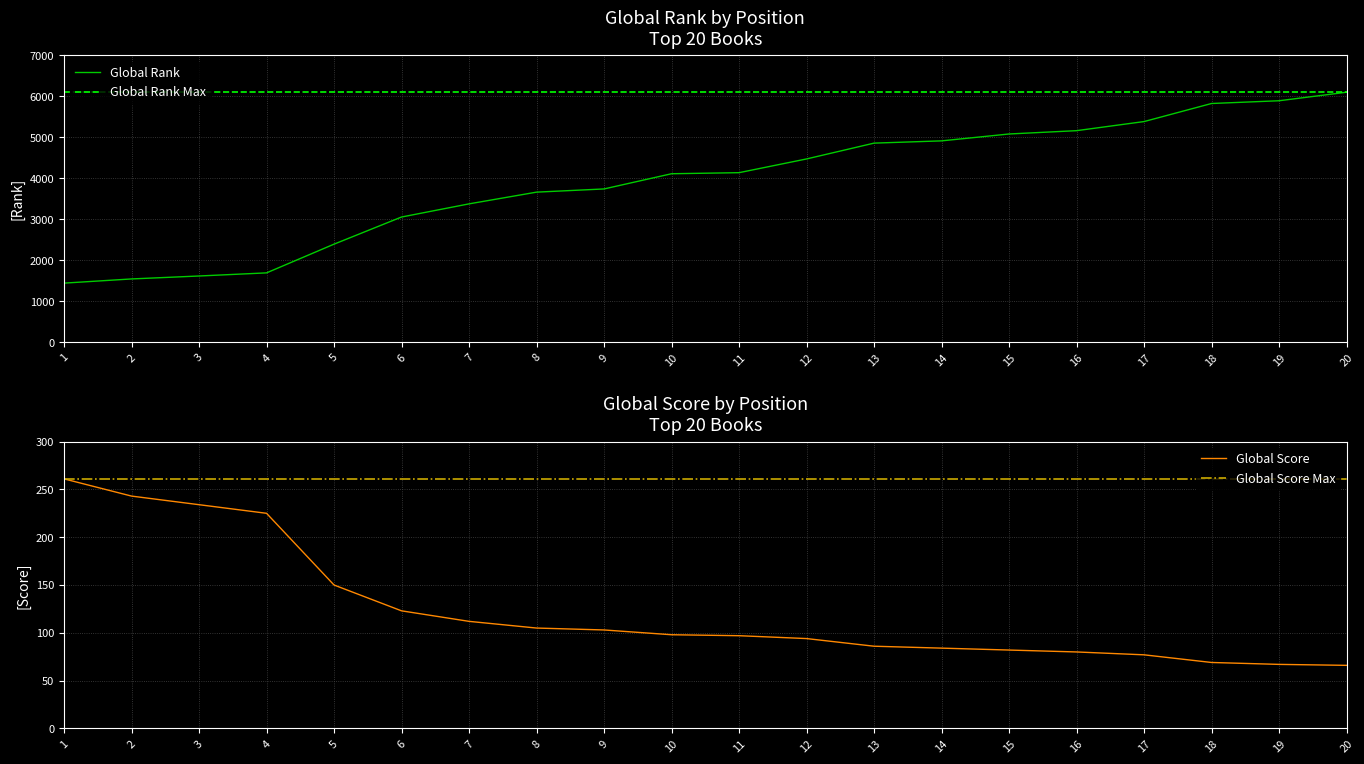

Is it true that Global Score equals 123 at 6?

True